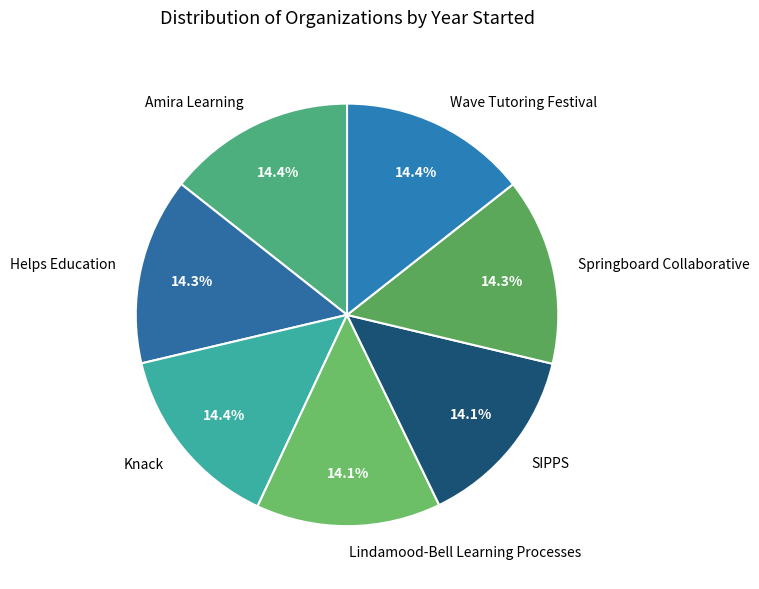

Is there any slice that represents more than half of the pie?

No